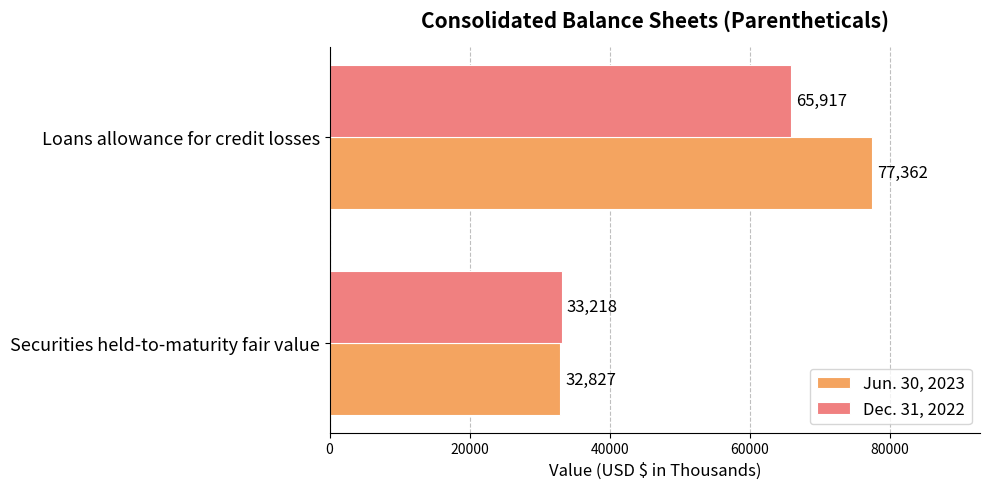

Which category has the highest value across all series?

Loans allowance for credit losses